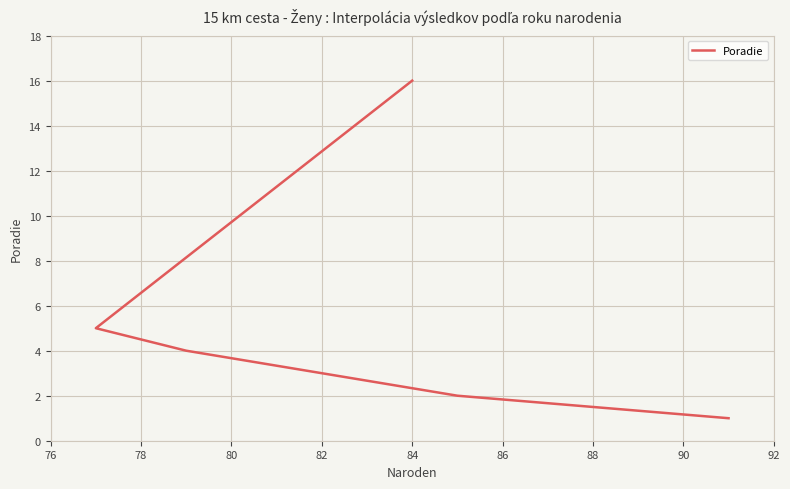

How many values exceed 4?

2